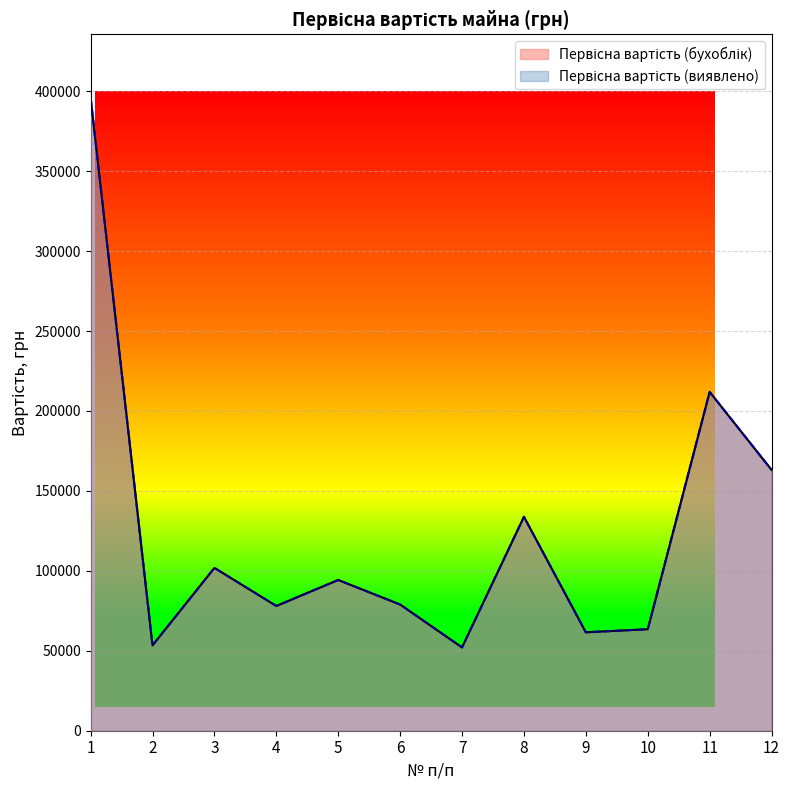

Does the chart display data point markers on the line(s)?

No